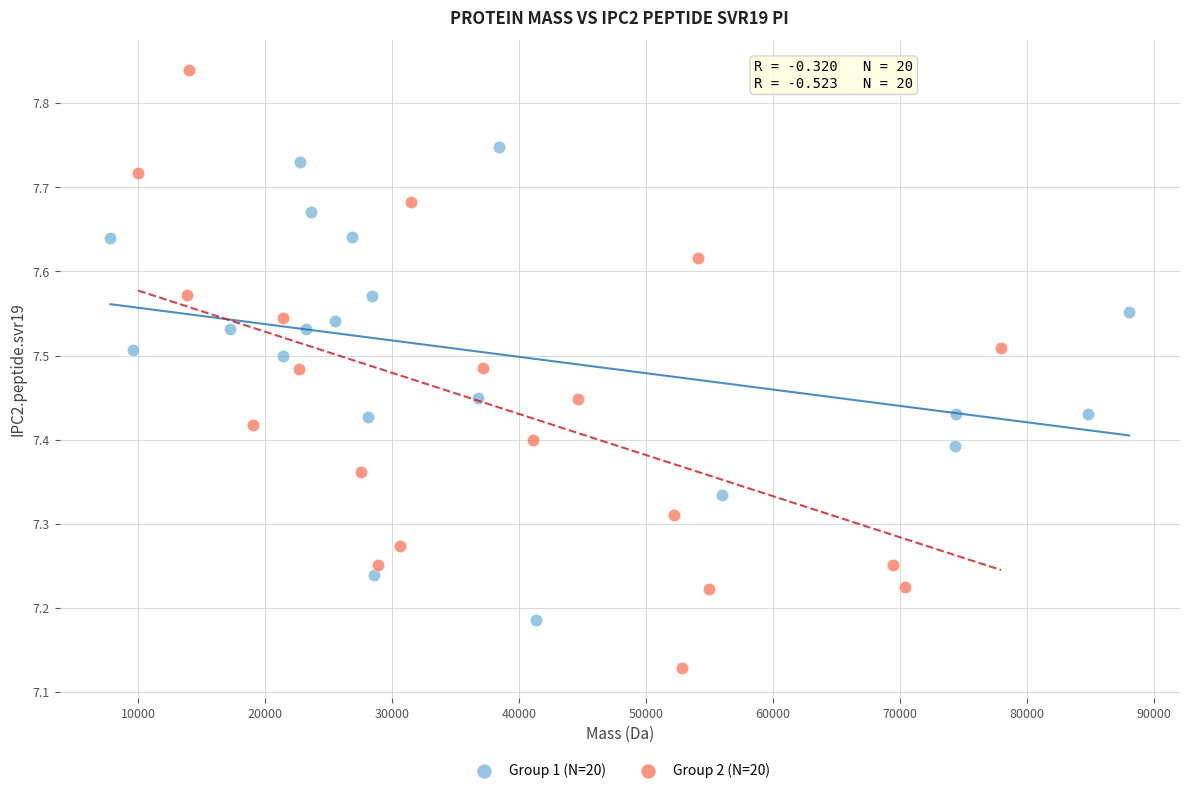

Which series reaches the minimum Y coordinate?

Group 2 (N=20)